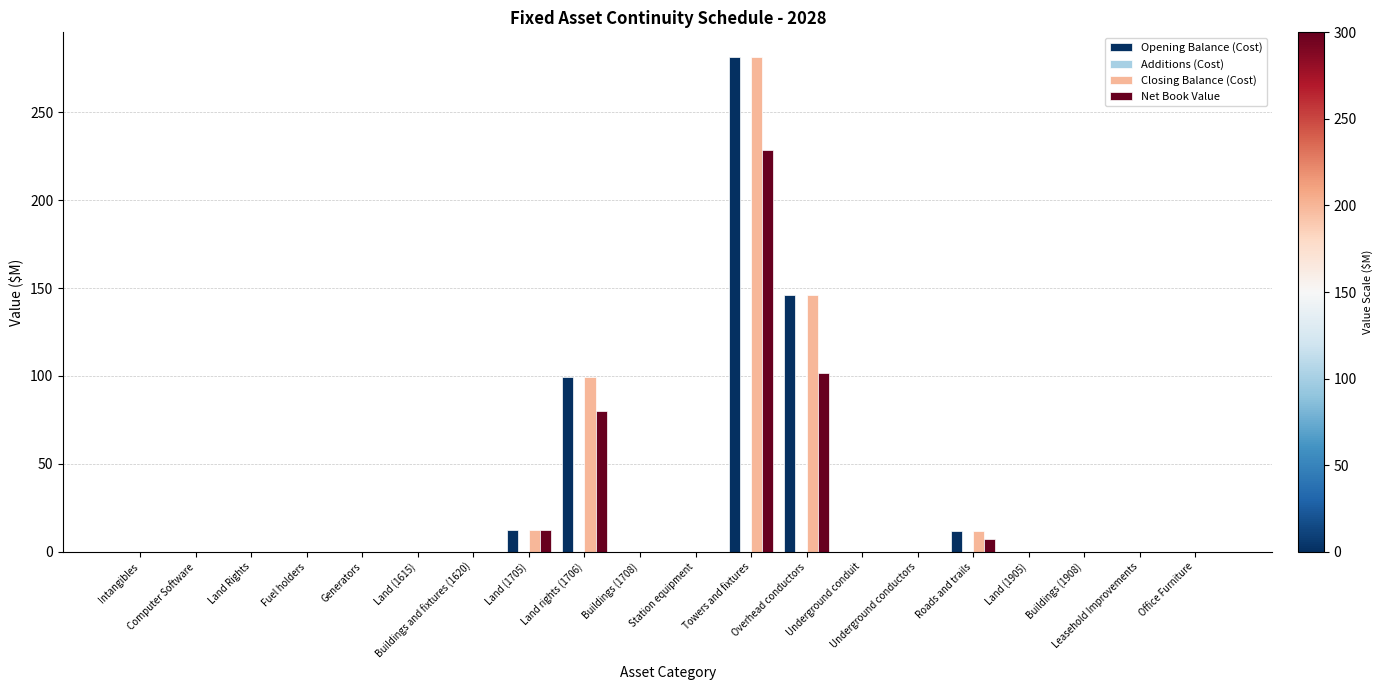

What is the sum of all Opening Balance (Cost) values?

550.4